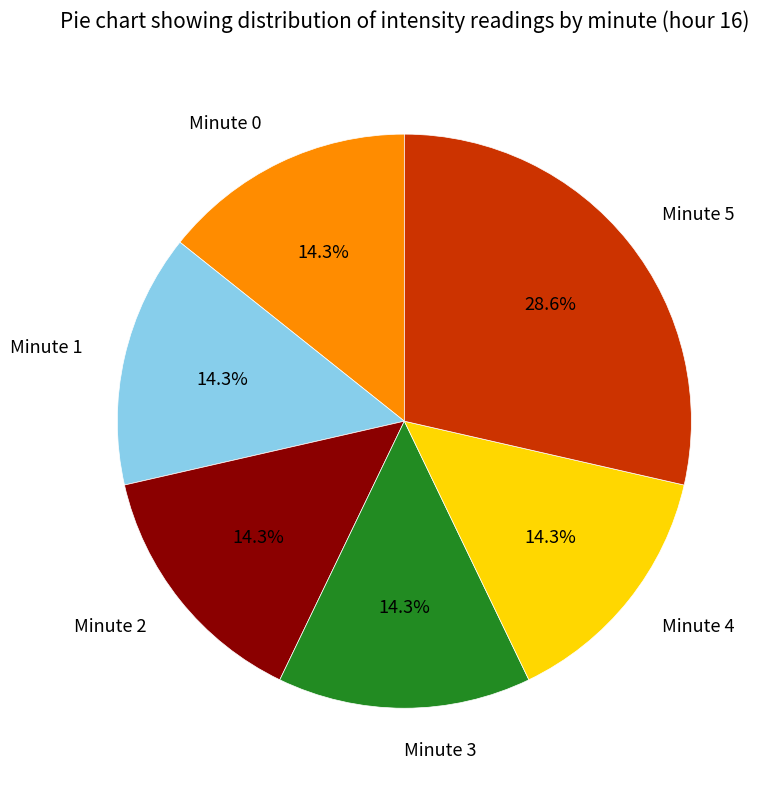

Does any single category account for the majority?

No